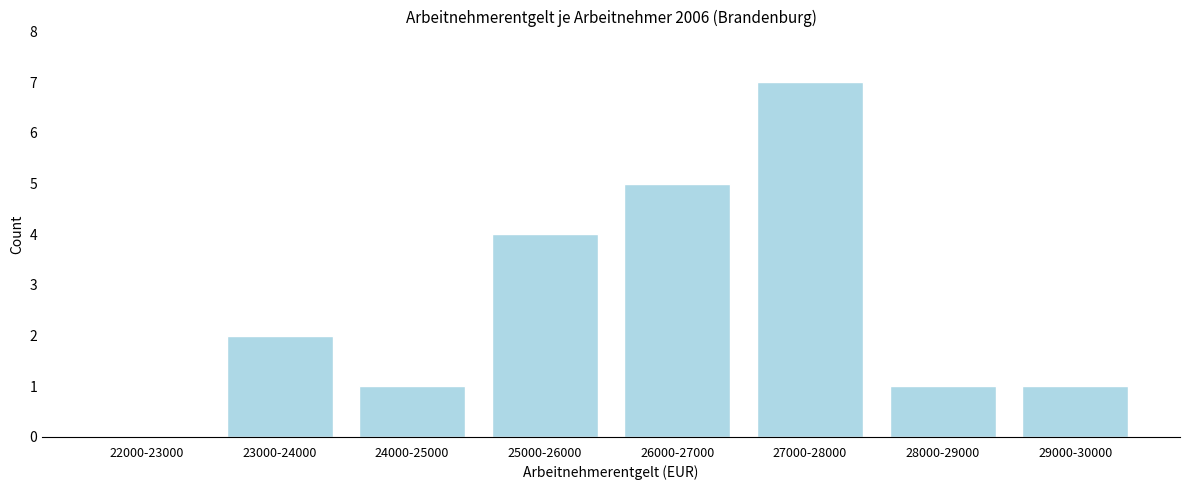

Reading left to right, what are all the values shown in this chart?

22000-23000=0	23000-24000=2	24000-25000=1	25000-26000=4	26000-27000=5	27000-28000=7	28000-29000=1	29000-30000=1